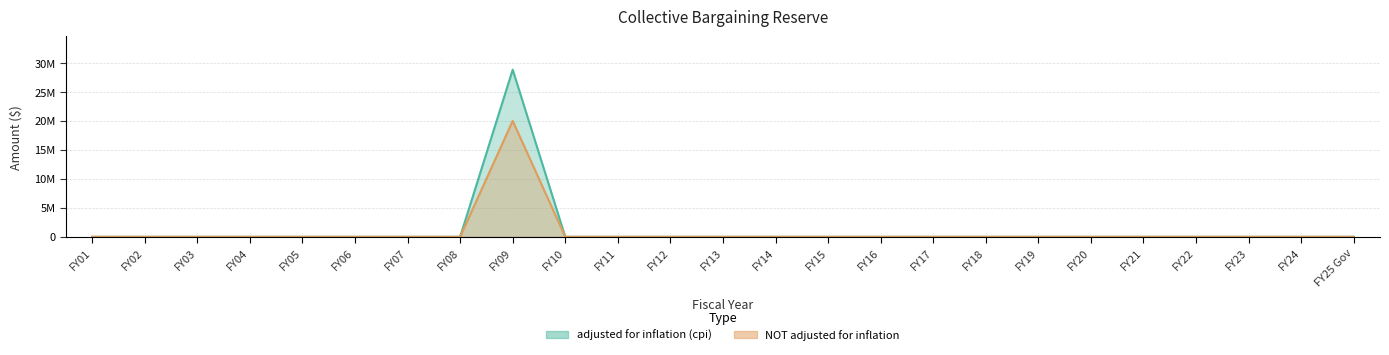

The value of adjusted for inflation (cpi) at FY18 is 0. True or false?

True